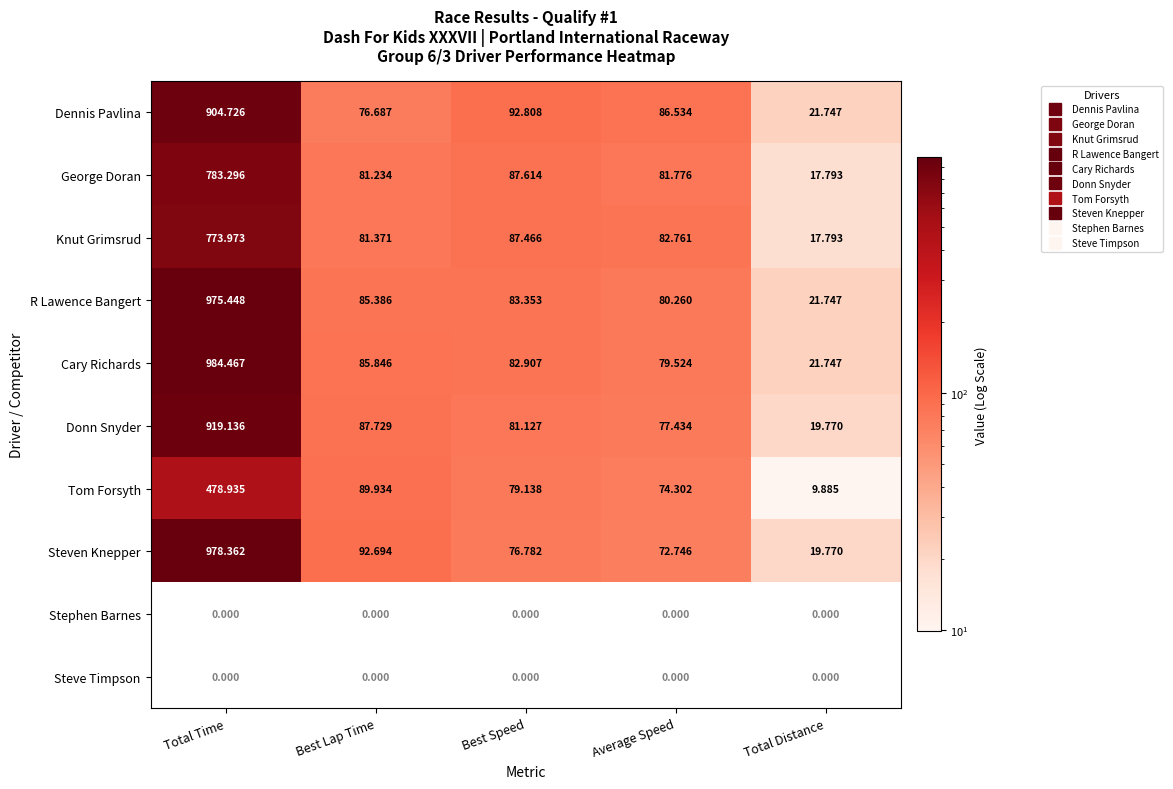

What is the difference between the maximum and minimum values in the R Lawence Bangert series?

953.7